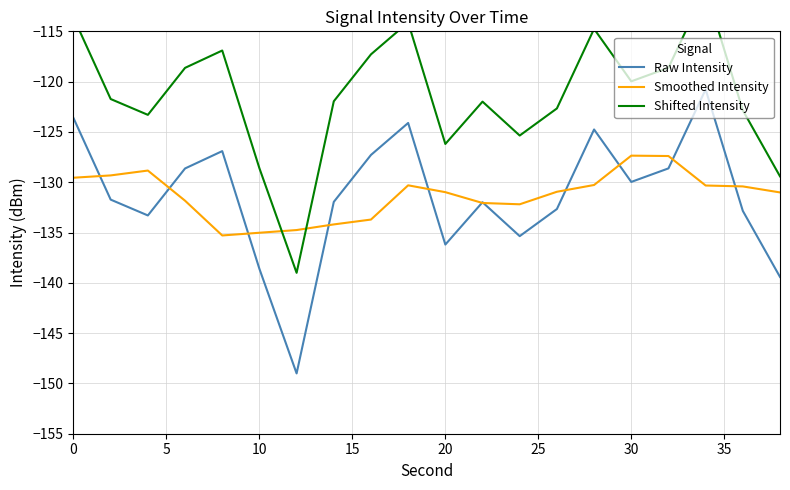

Is it true that Smoothed Intensity equals -135.0 at 10?

True